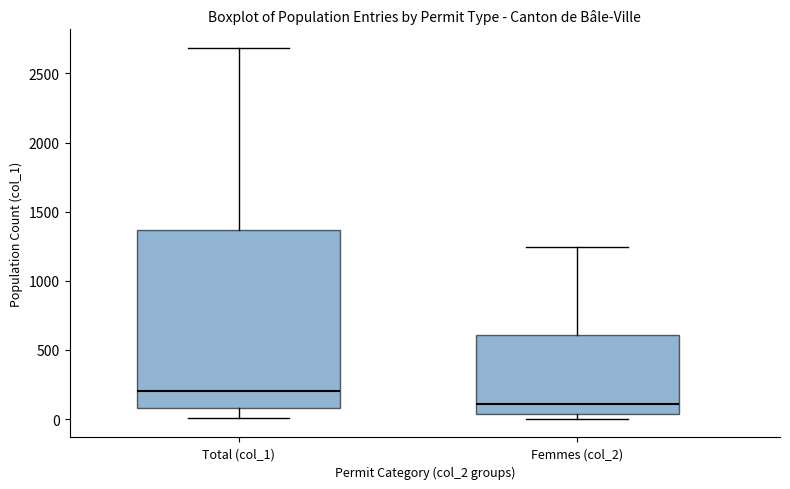

Which box is the tallest, from its lower edge to its upper edge?

Total (col_1)